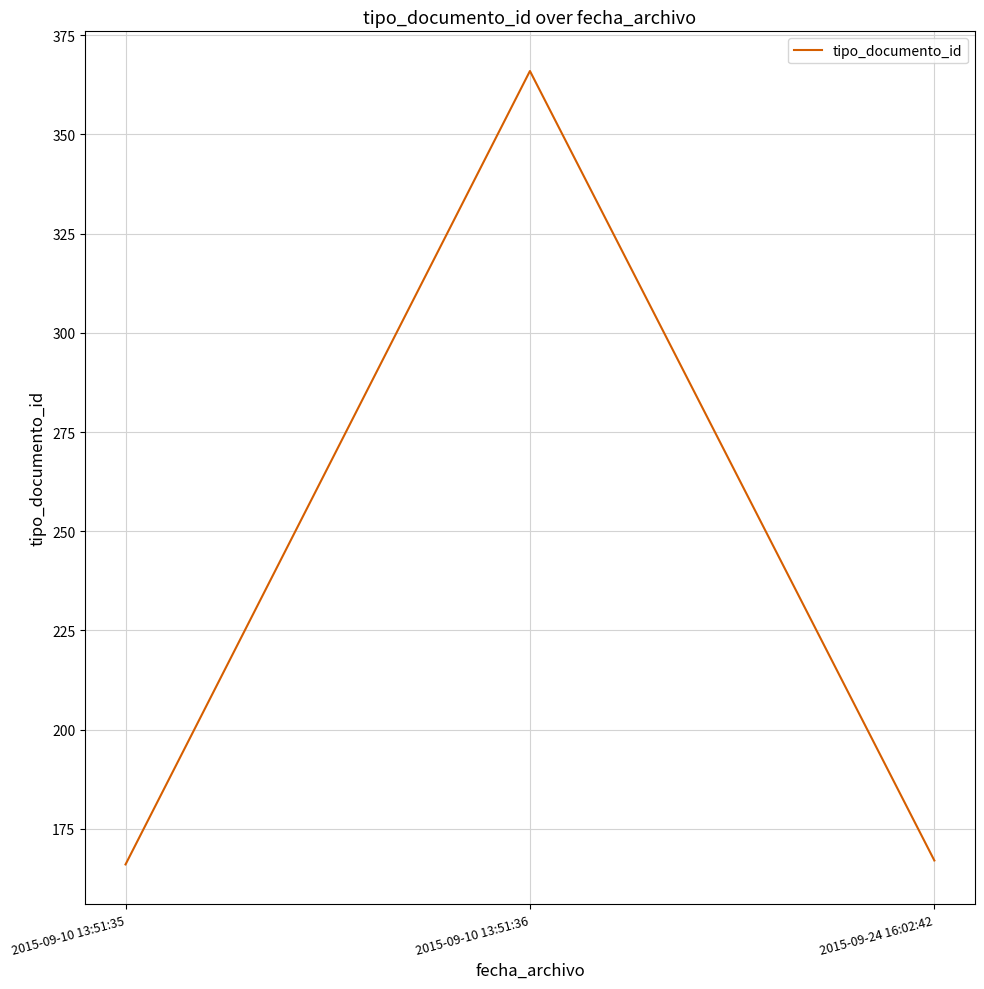

At which category does the chart reach its peak across all series?

2015-09-10 13:51:36